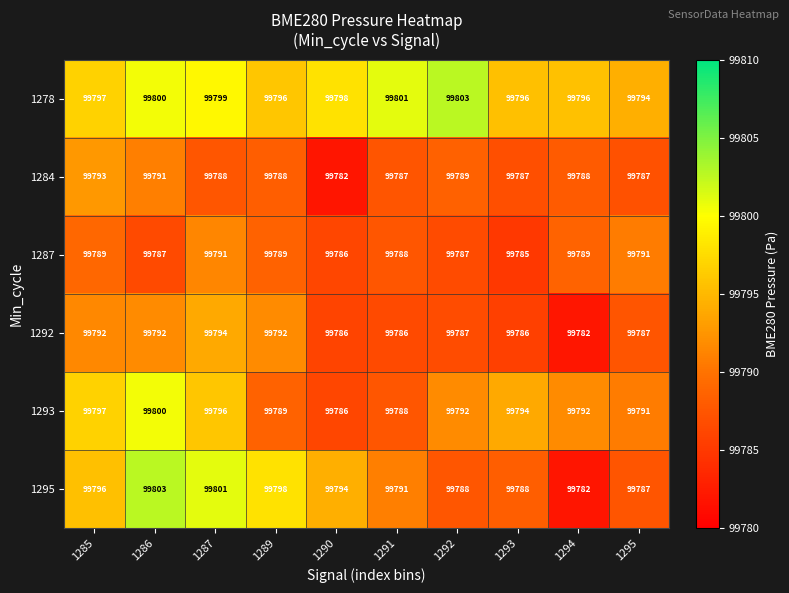

What is the difference between the maximum and second lowest values in the 1292 series?

8